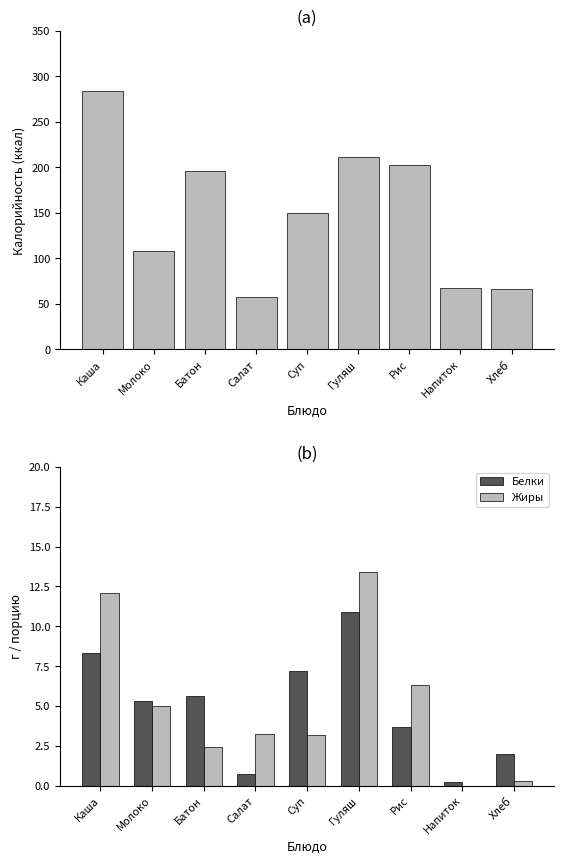

What is the lowest value of the Калорийность series?

57.5